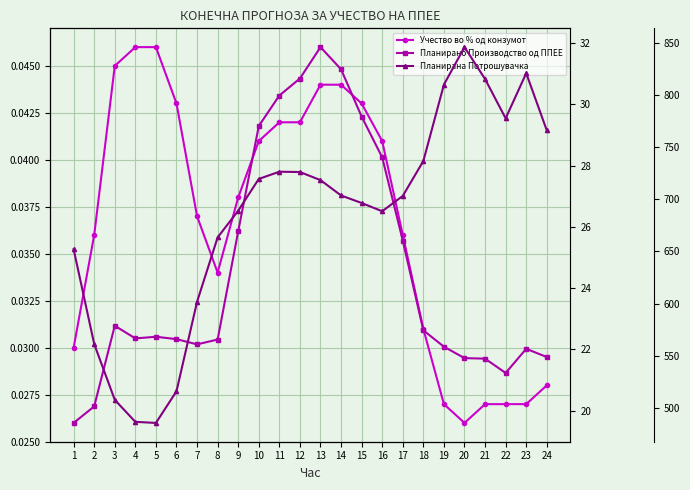

Which series has the widest spread of values?

Планирана Потрошувачка